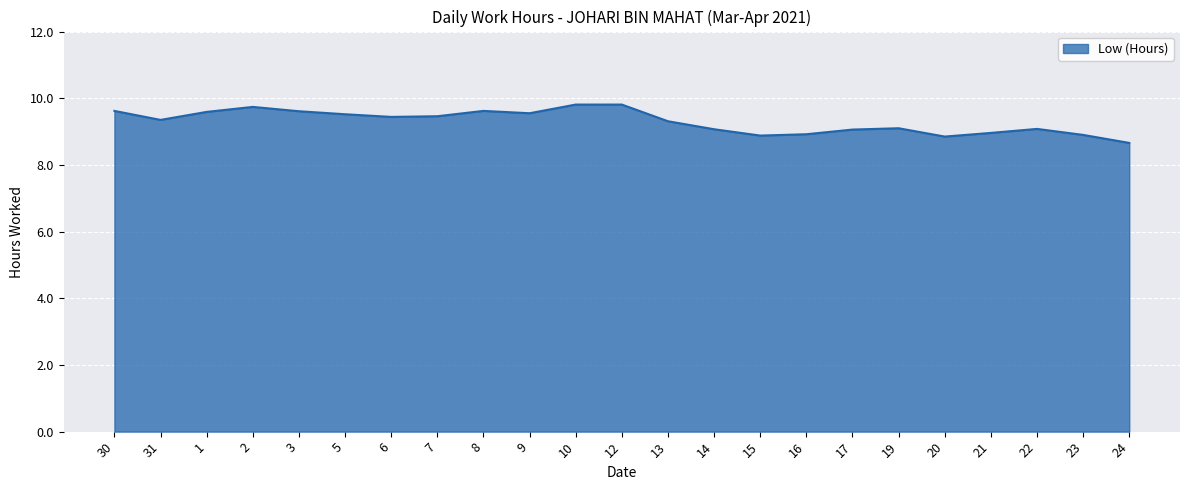

What is the smallest value displayed?

8.7